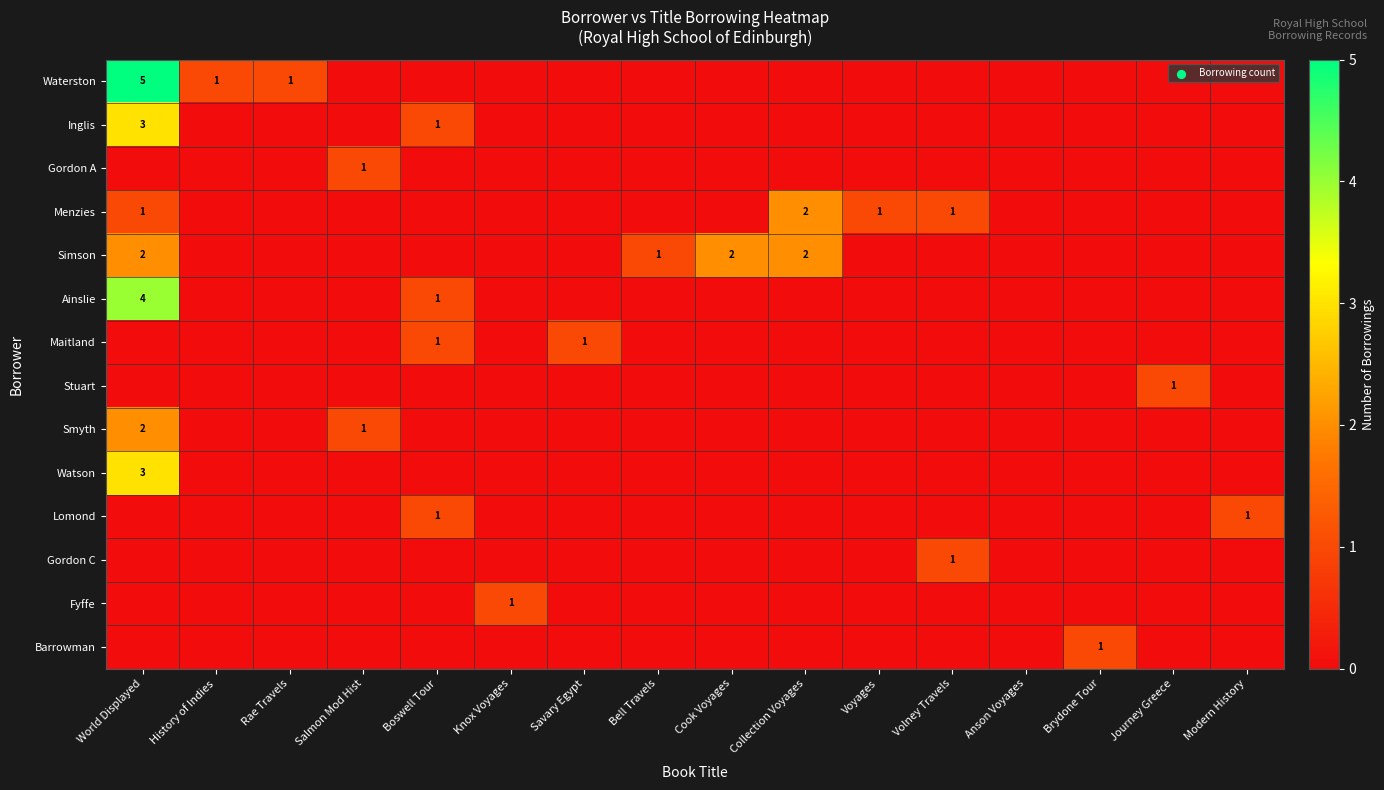

Between Savary Egypt and Voyages, which is larger?

Savary Egypt